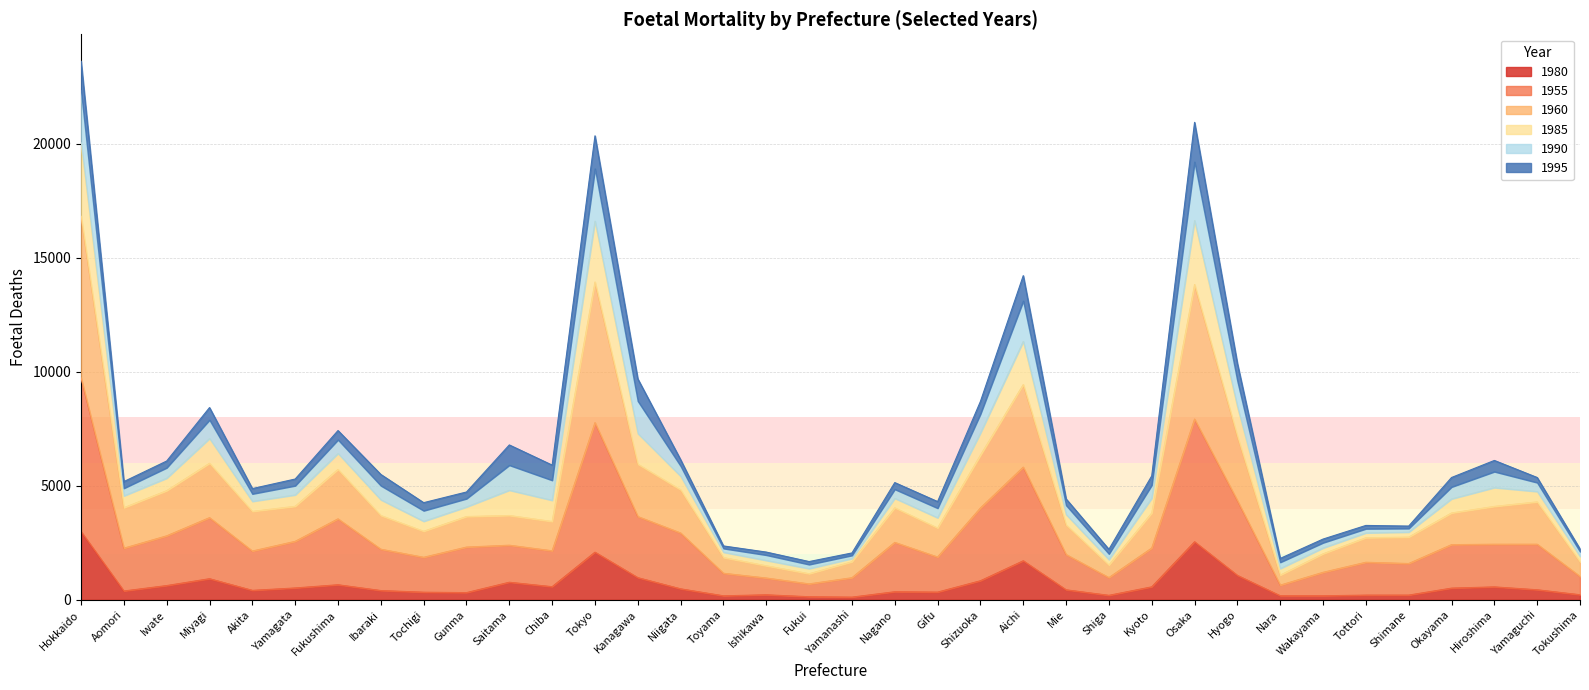

At which category does 1955 reach its first local valley?

Aomori